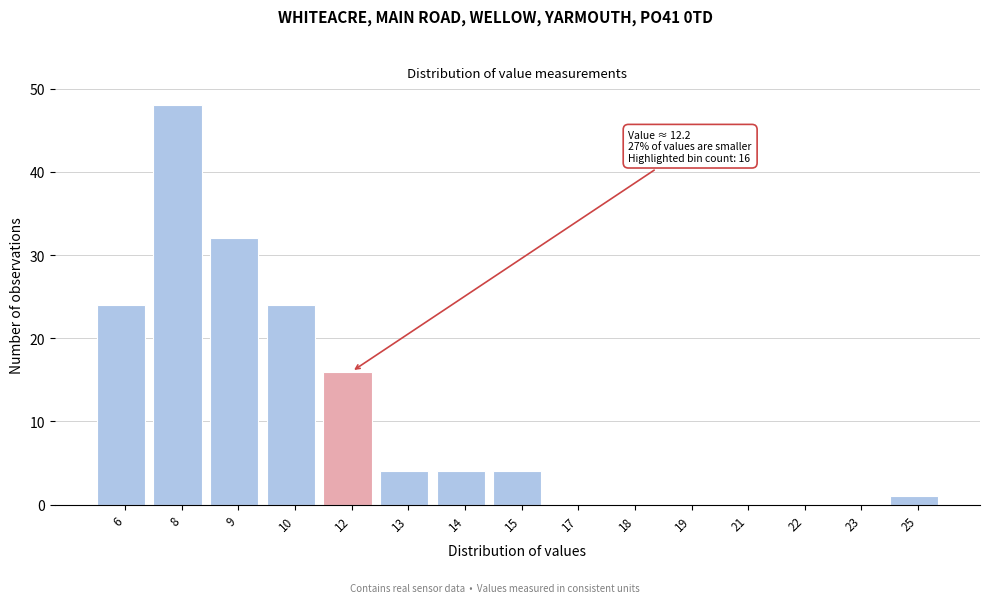

Reading left to right, transcribe all the data shown in this chart.

6=24	8=48	9=32	10=24	12=16	13=4	14=4	15=4	17=0	18=0	19=0	21=0	22=0	23=0	25=1